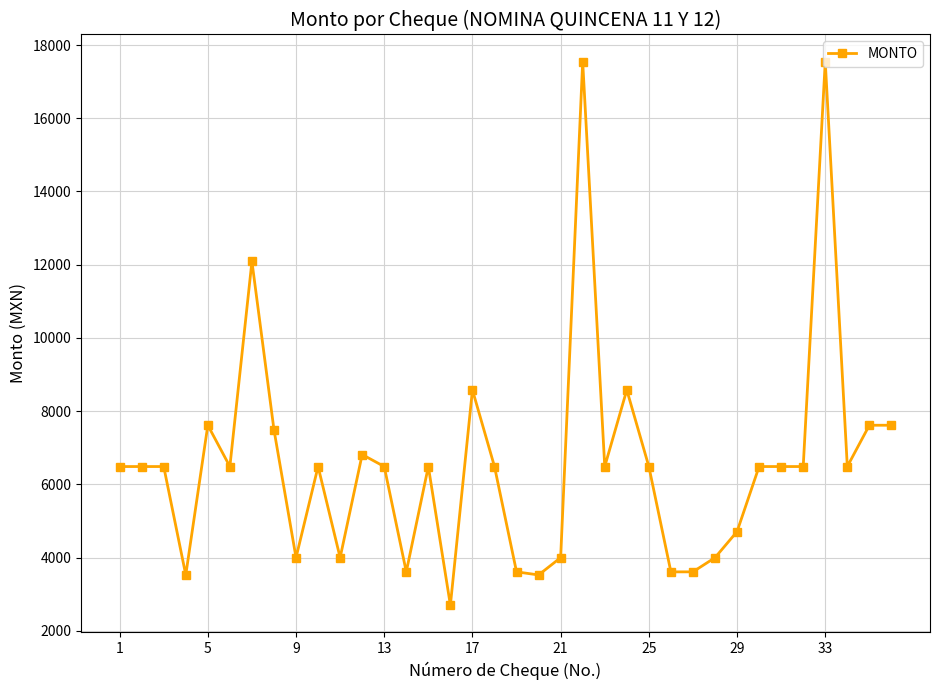

What is the greatest value displayed?

17546